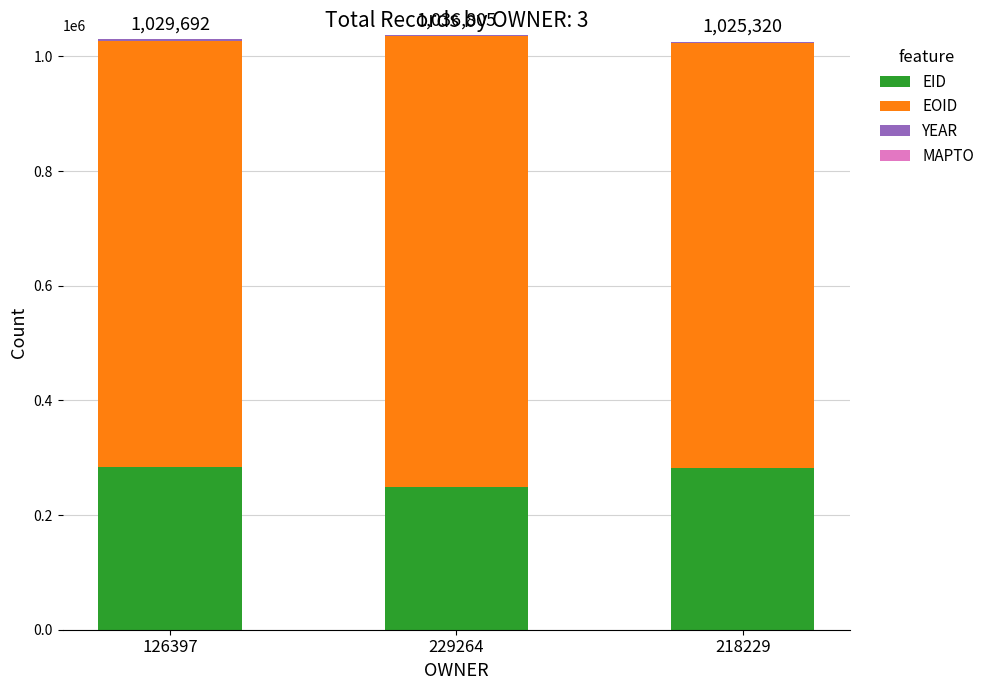

What is the maximum value for EID?

283708